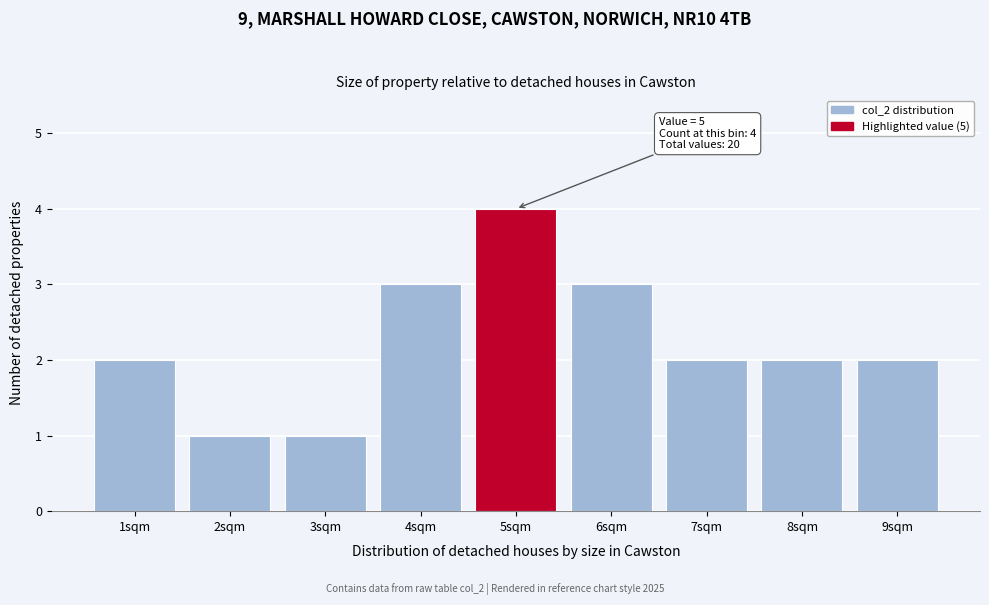

Which range on the x-axis has the tallest bar?

4.5 to 5.5